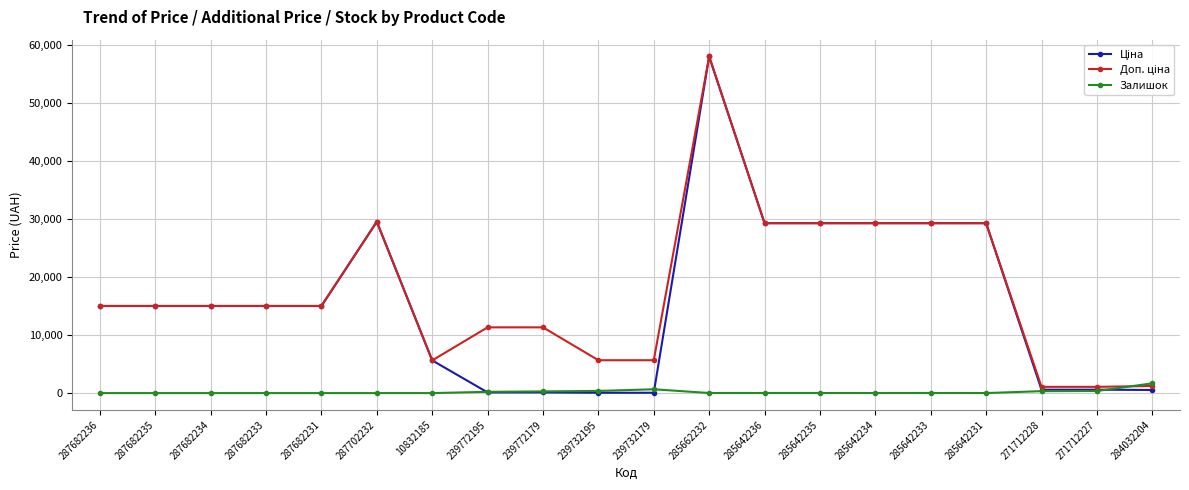

At how many categories does at least one series exceed 4919?

17